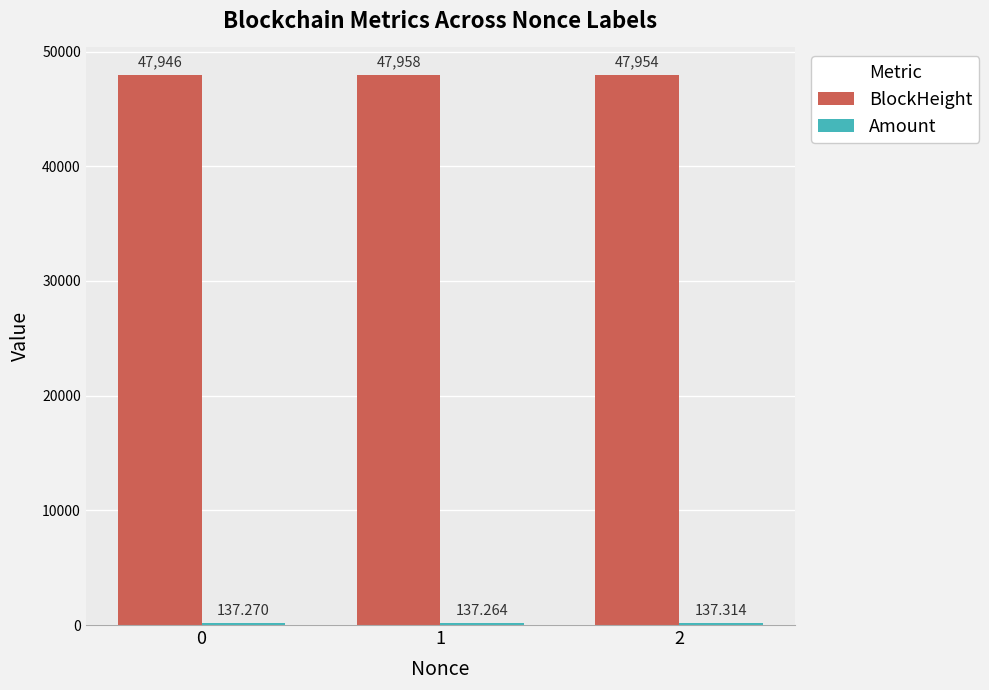

Does the chart contain stacked bars?

No